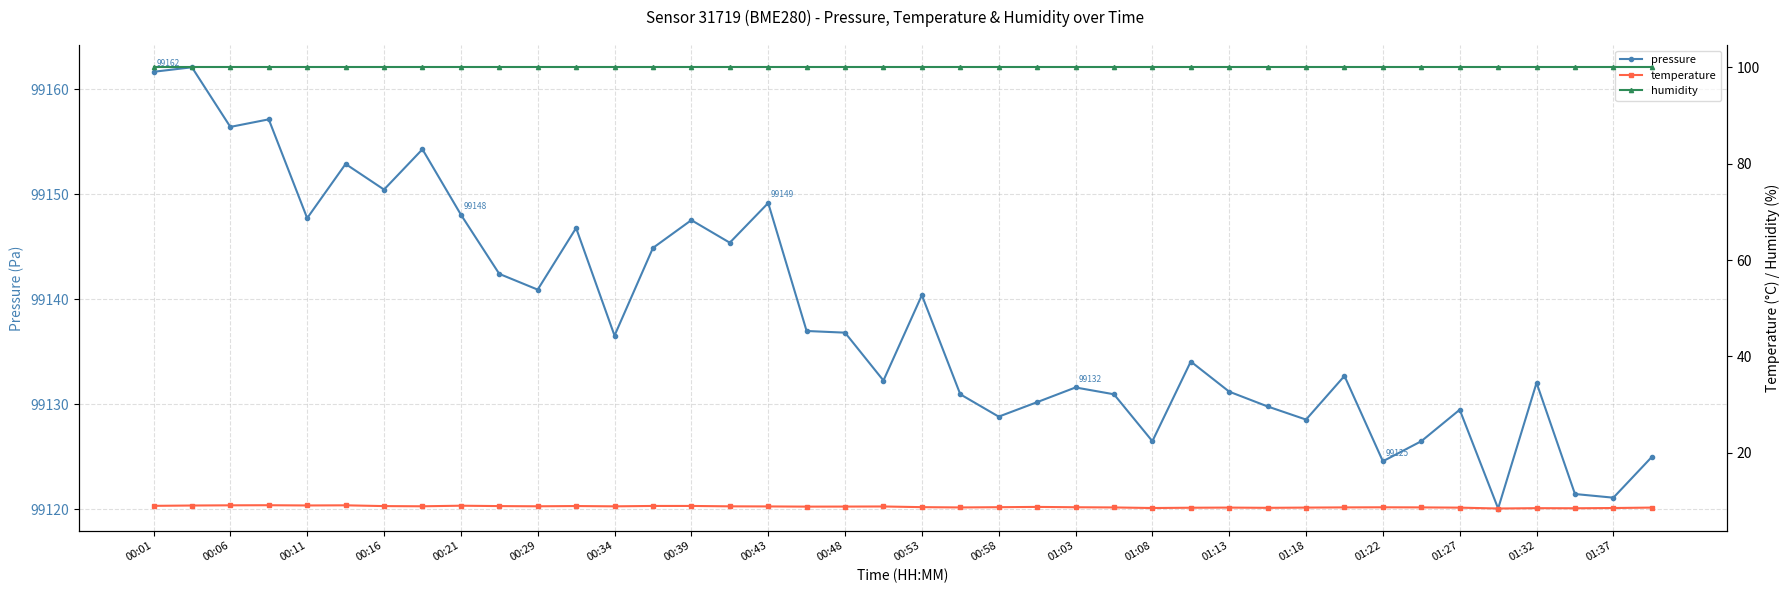

Which series has the largest range (max minus min)?

pressure